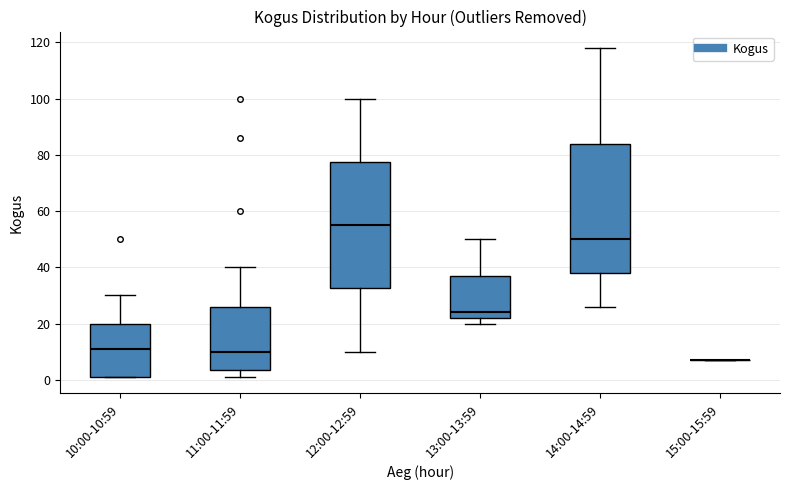

Reading left to right, read every box against the y-axis: the position of its median line, the range the box covers, and the ends of its whiskers. The values are not printed on the chart, so give them approximately, as read against the axis.

10:00-10:59: median 12, box 2 to 20, whiskers 2 to 30
11:00-11:59: median 10, box 4 to 26, whiskers 2 to 40
12:00-12:59: median 56, box 32 to 78, whiskers 10 to 100
13:00-13:59: median 24, box 22 to 38, whiskers 20 to 50
14:00-14:59: median 50, box 38 to 84, whiskers 26 to 118
15:00-15:59: box collapsed to a line at 8, whiskers 8 to 8